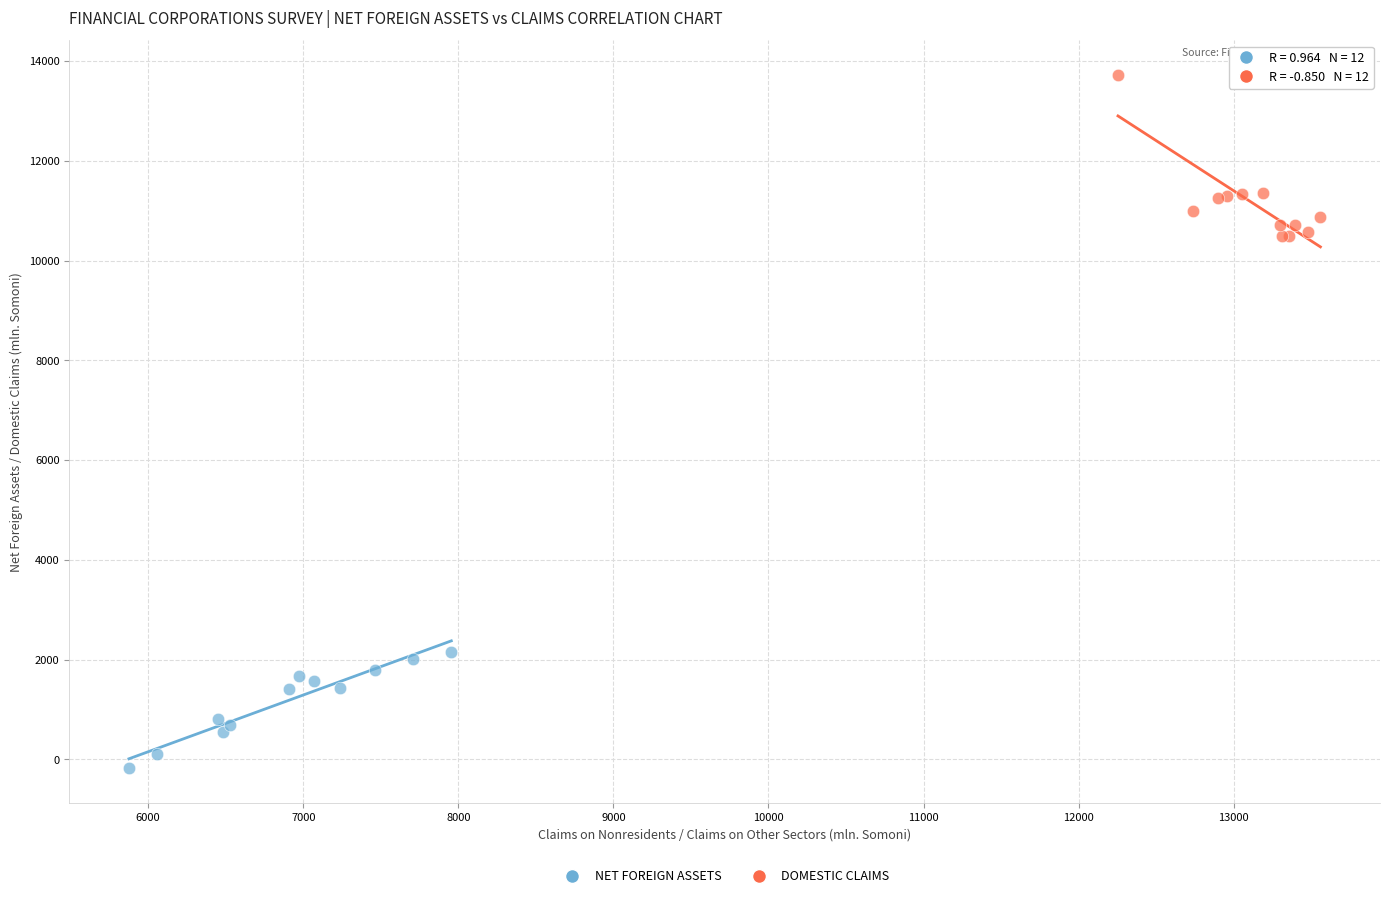

Which series reaches the maximum Y coordinate?

DOMESTIC CLAIMS